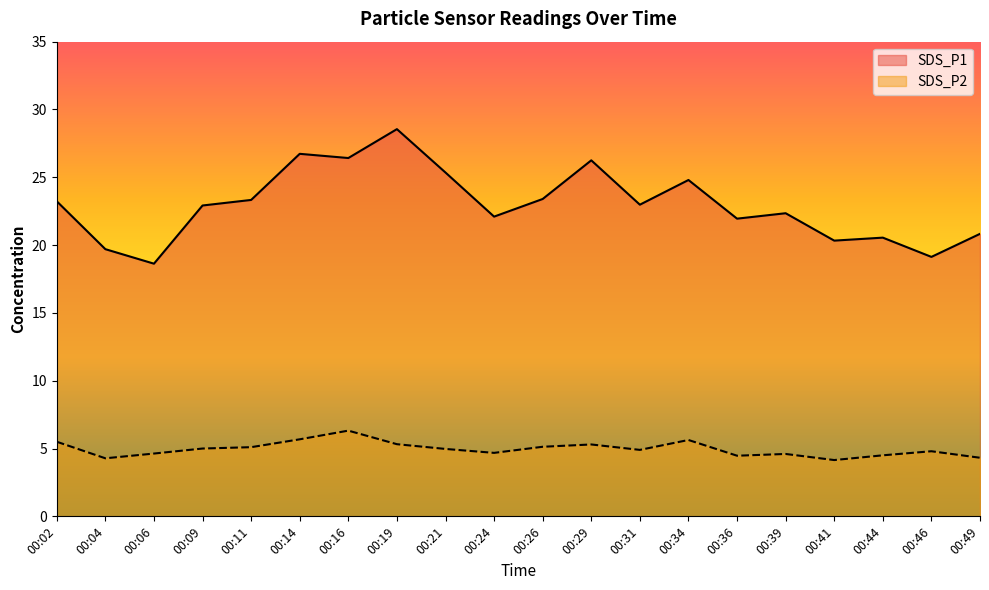

Reading left to right, transcribe all the data shown in this chart.

SDS_P1: 00:02=23.2	00:04=19.7	00:06=18.6	00:09=22.9	00:11=23.3	00:14=26.7	00:16=26.4	00:19=28.6	00:21=25.4	00:24=22.1	00:26=23.4	00:29=26.2	00:31=23.0	00:34=24.8	00:36=21.9	00:39=22.4	00:41=20.3	00:44=20.6	00:46=19.1	00:49=20.8
SDS_P2: 00:02=5.5	00:04=4.3	00:06=4.6	00:09=5.0	00:11=5.1	00:14=5.7	00:16=6.3	00:19=5.3	00:21=5.0	00:24=4.7	00:26=5.1	00:29=5.3	00:31=4.9	00:34=5.6	00:36=4.5	00:39=4.6	00:41=4.2	00:44=4.5	00:46=4.8	00:49=4.3